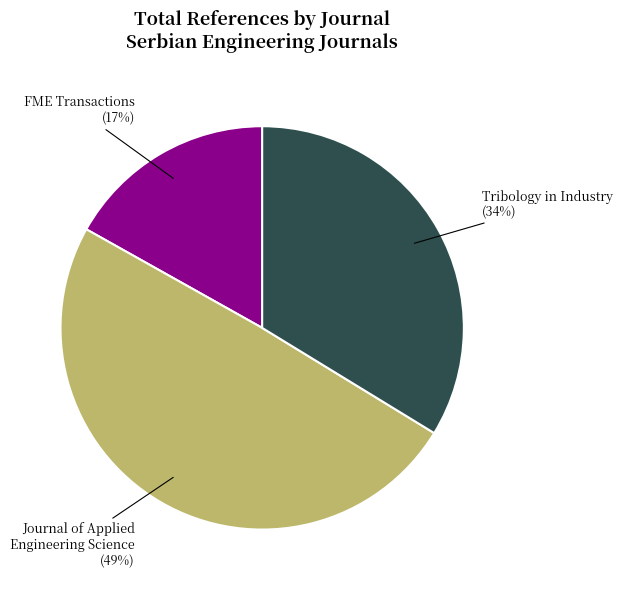

To the nearest percent, what percentage of the pie is FME Transactions?

17%